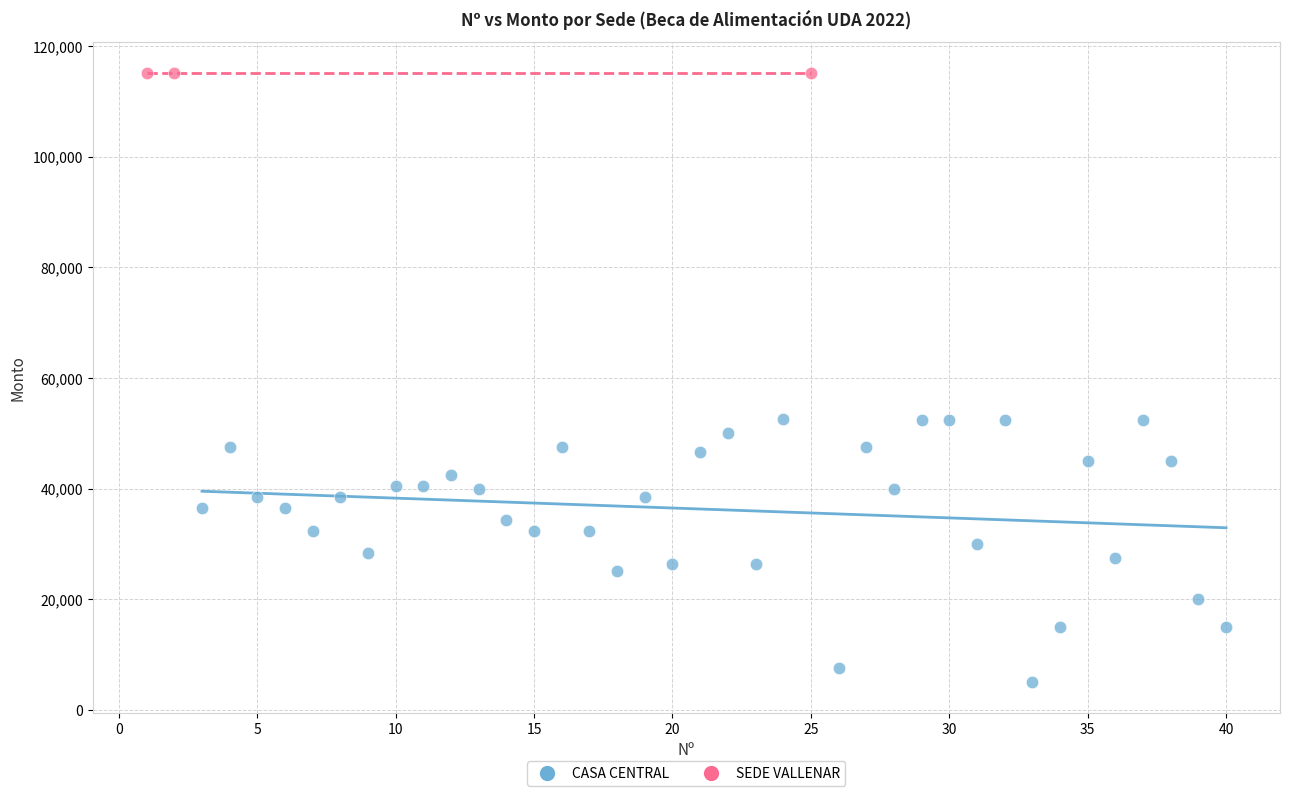

Which series contains the highest Y value?

SEDE VALLENAR